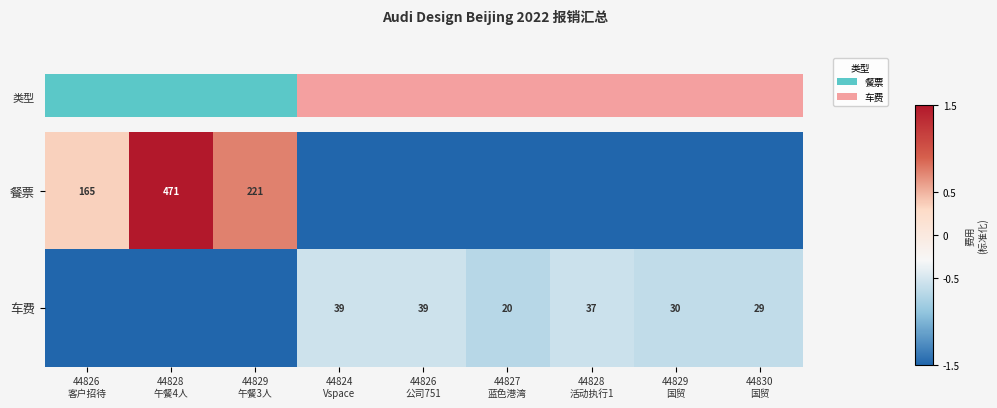

Rank the series by their maximum value, from highest to lowest.

餐票, 车费